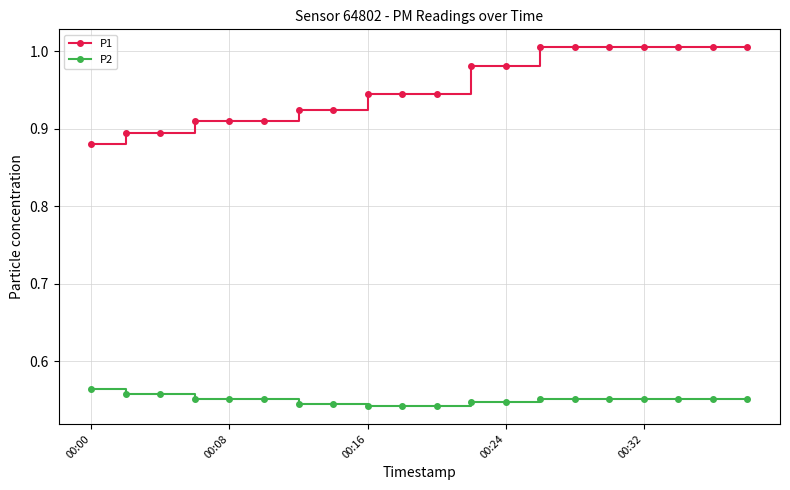

True or false: P2 and P1 cross at least once.

False